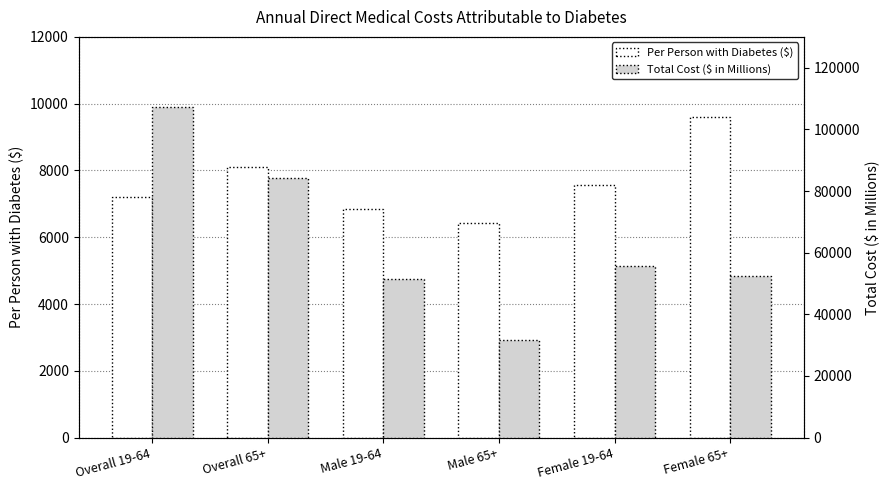

What is the label of the 5th bar from the left?

Female 19-64